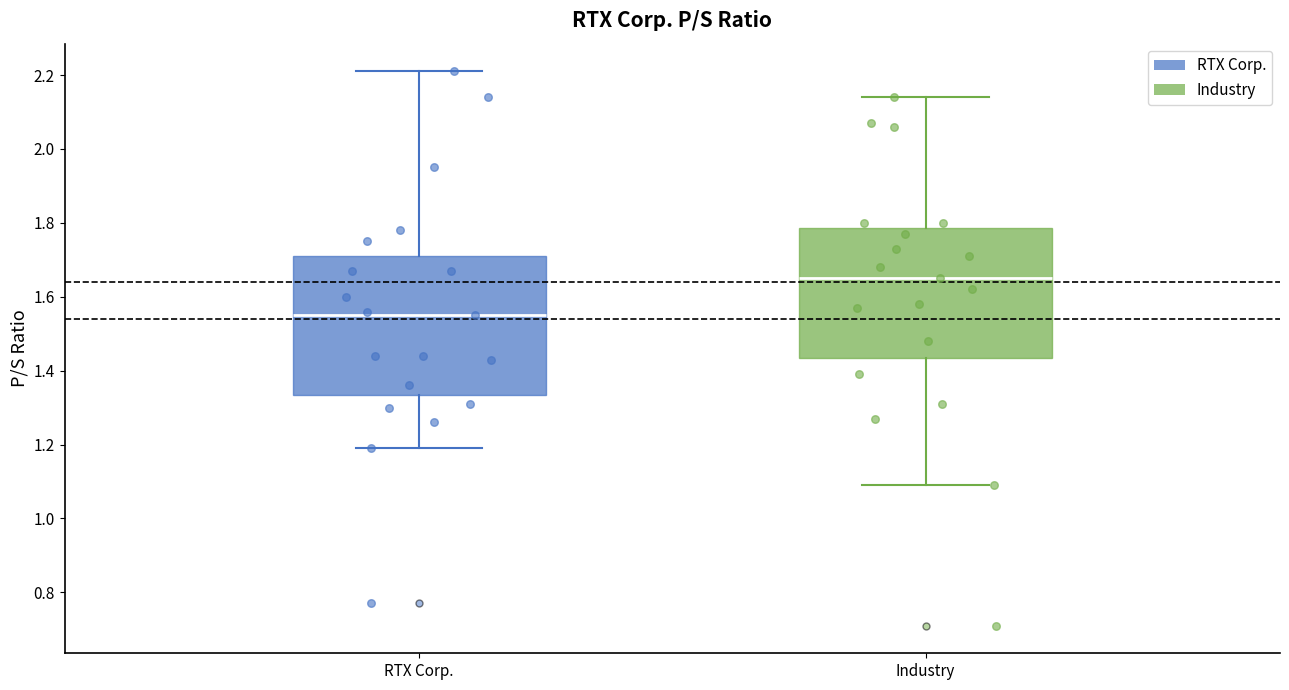

Which box is the tallest, from its lower edge to its upper edge?

RTX Corp.